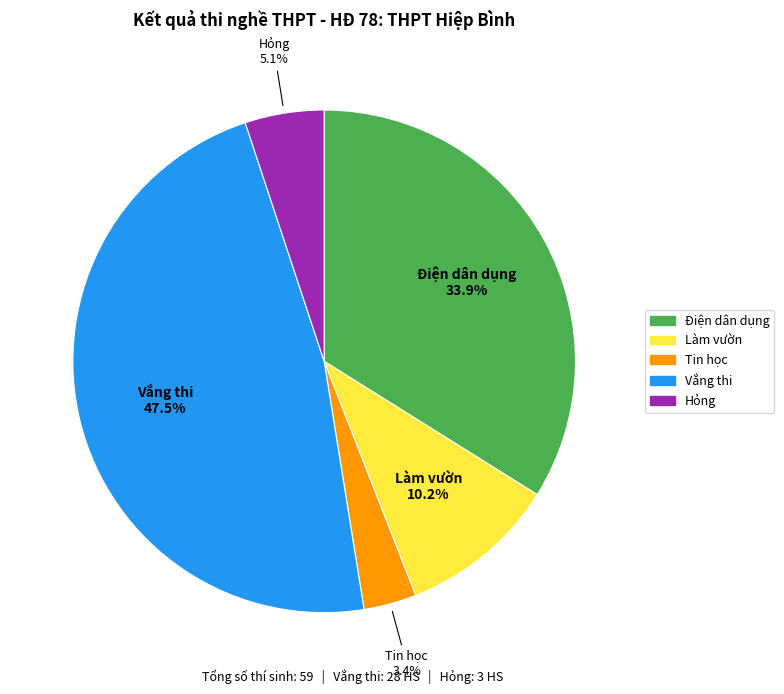

To the nearest percent, what is the average slice percentage?

20%